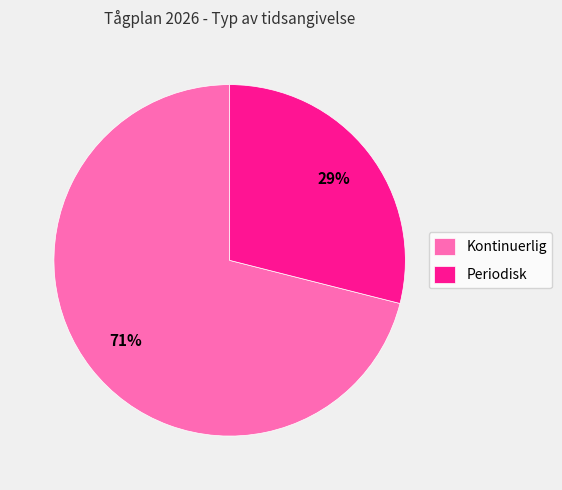

Which has a higher value, Kontinuerlig or Periodisk?

Kontinuerlig